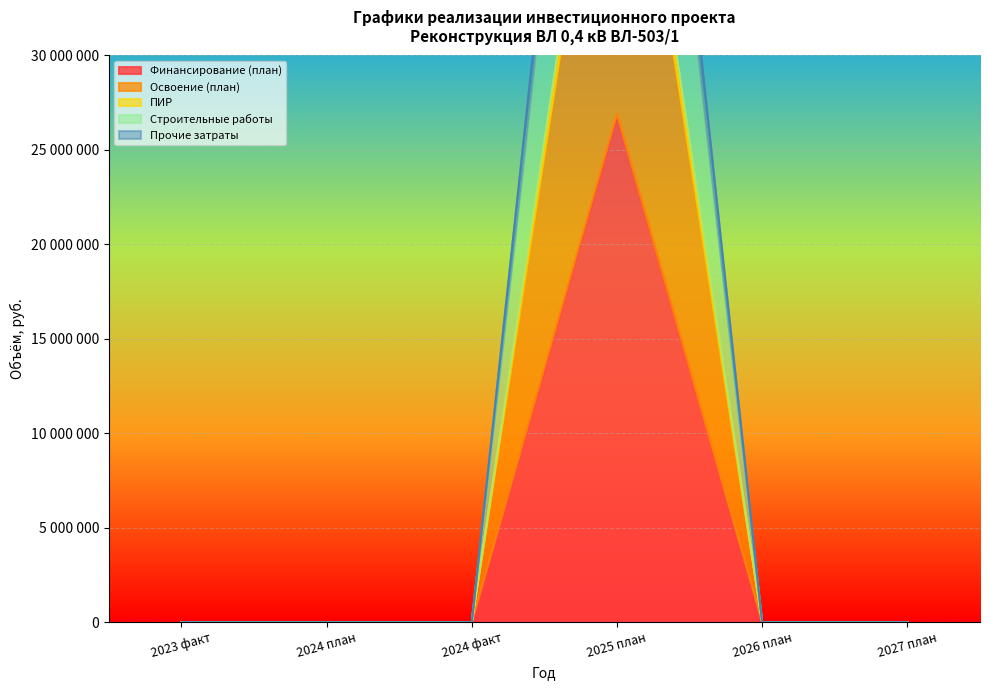

Rank the series at 2024 факт from lowest to highest value.

Финансирование (план), Освоение (план), ПИР, Строительные работы, Прочие затраты